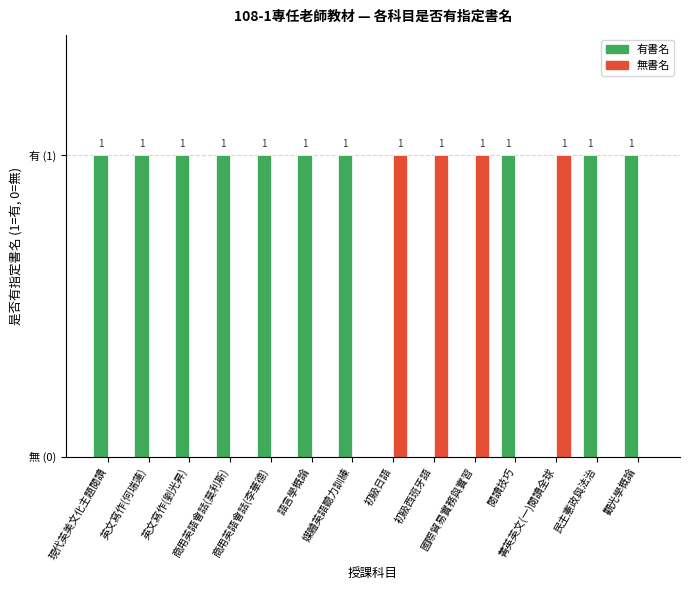

At which label does 無書名 reach its peak?

初級日語